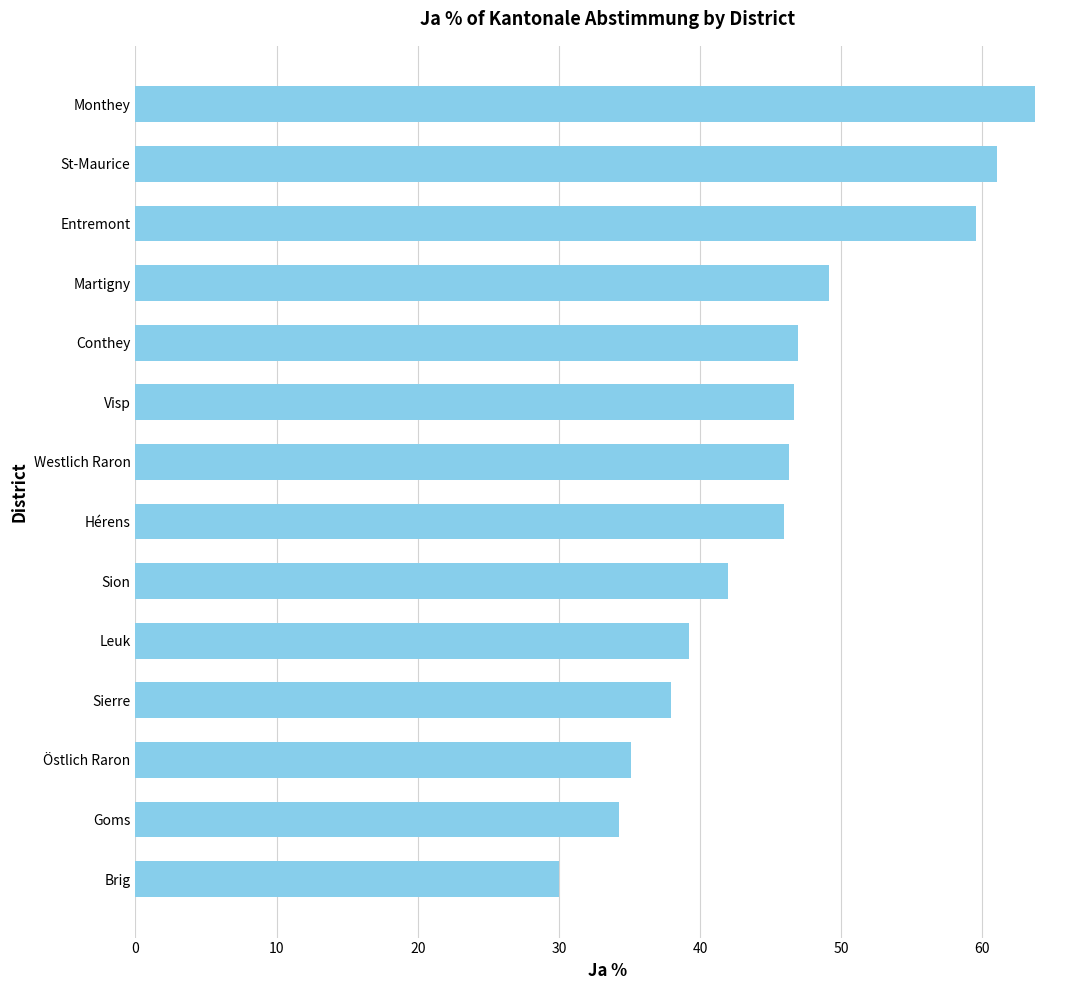

What is the label of the 8th bar from the bottom?

Westlich Raron